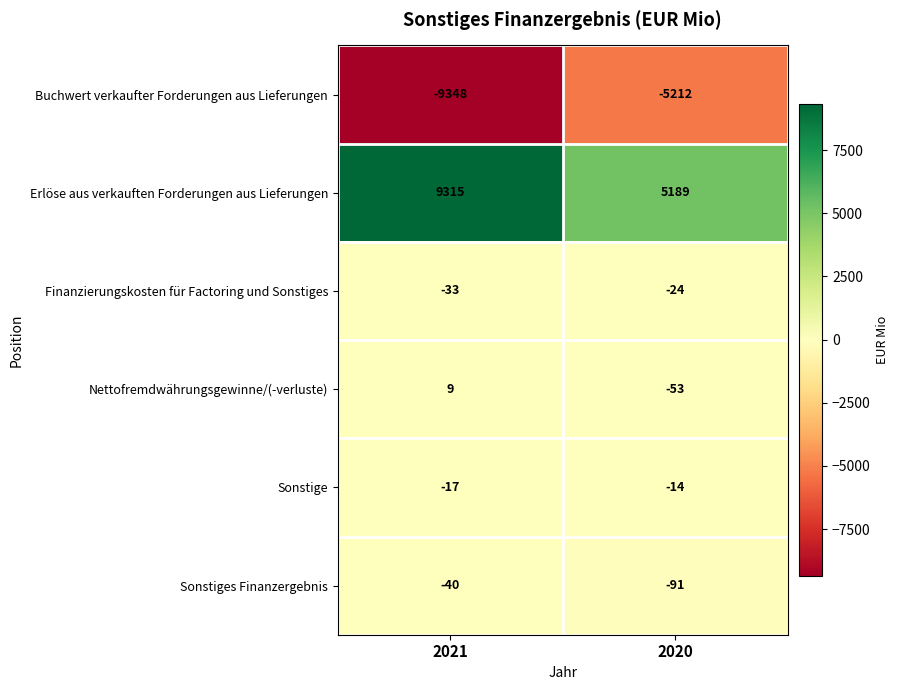

The Finanzierungskosten für Factoring und Sonstiges series shows -33 at 2021. True or false?

True